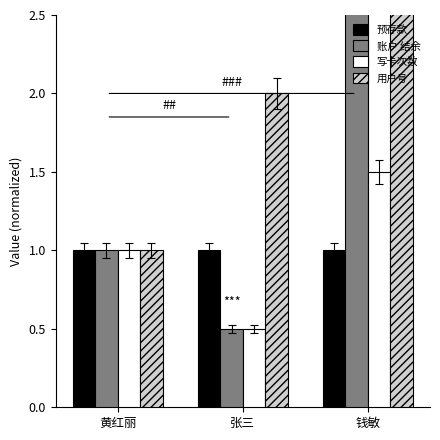

Where does the 写卡次数 series first go above 1?

钱敏